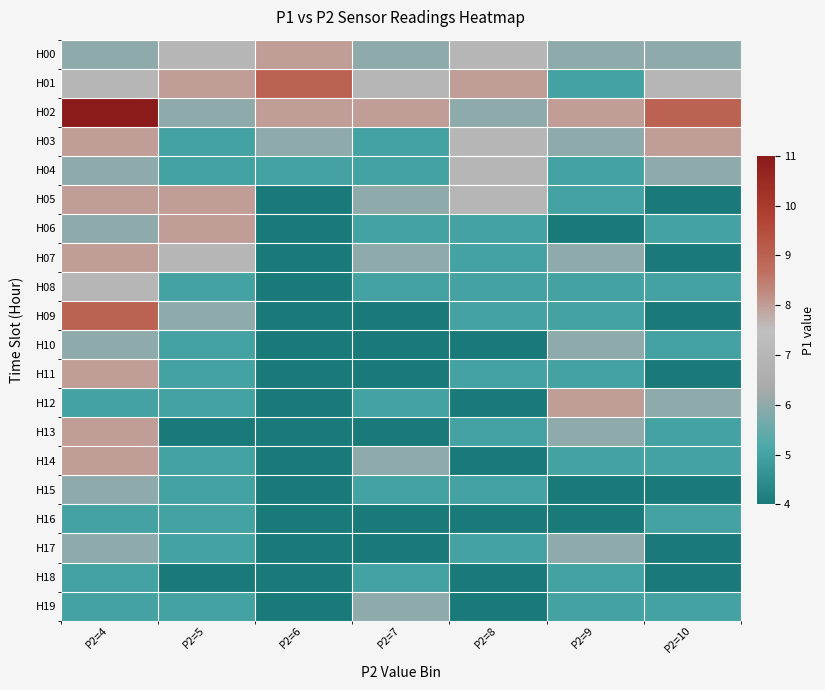

What is the maximum value shown in the chart?

11